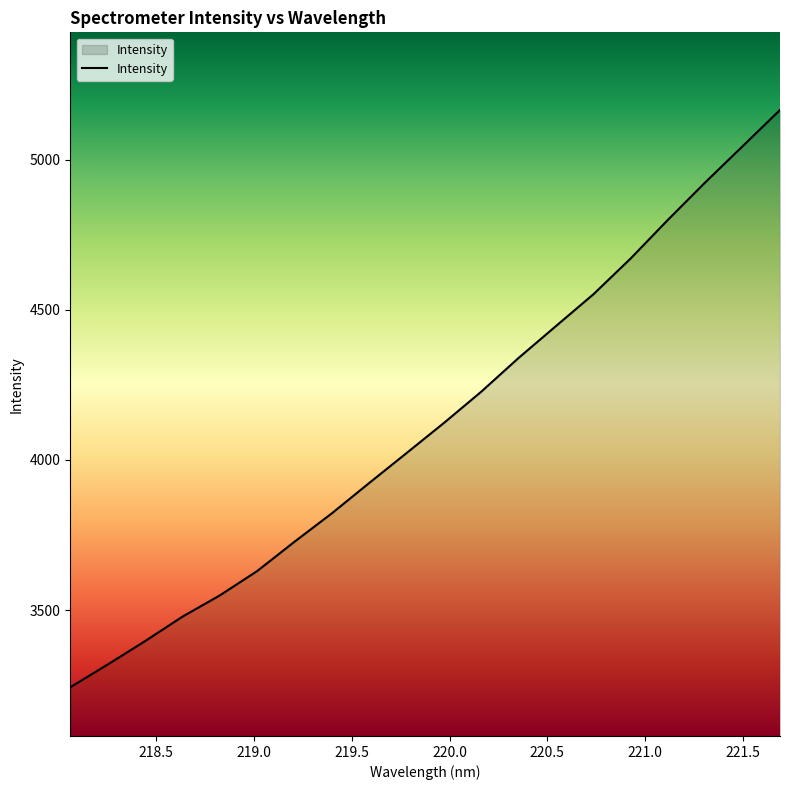

Reading left to right, extract all data points from this chart.

3243.7	3319.3	3397.1	3478.5	3549.2	3630.4	3728.0	3822.6	3923.6	4023.2	4123.4	4227.5	4339.9	4445.9	4551.4	4670.8	4799.7	4924.4	5044.5	5165.1